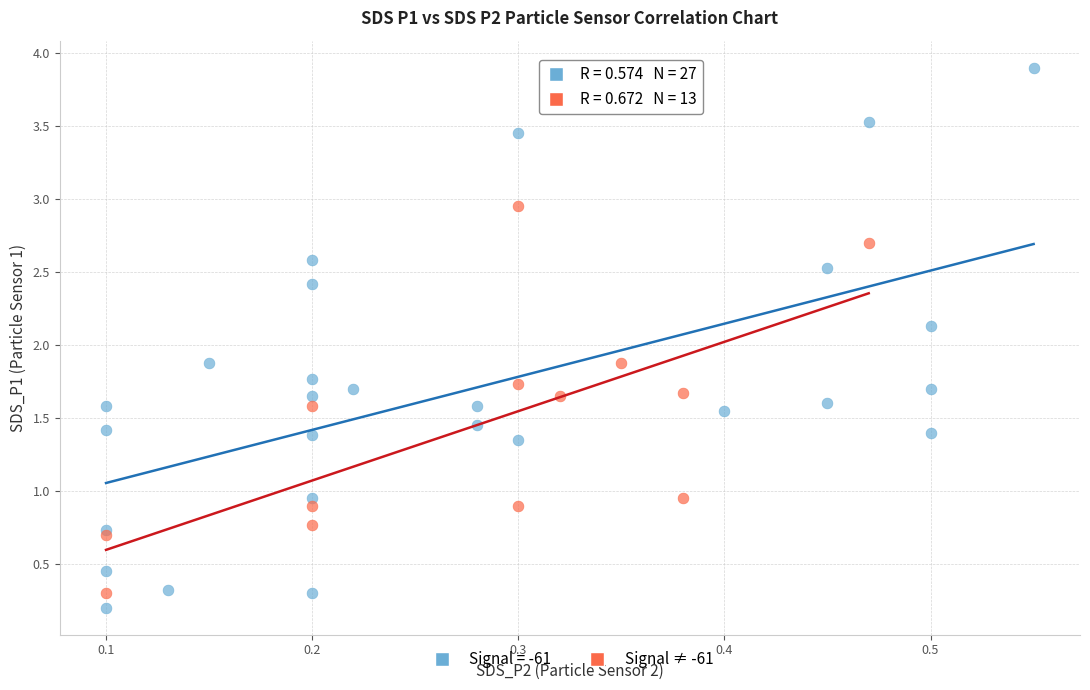

Which series has the widest spread of Y values?

Signal = -61